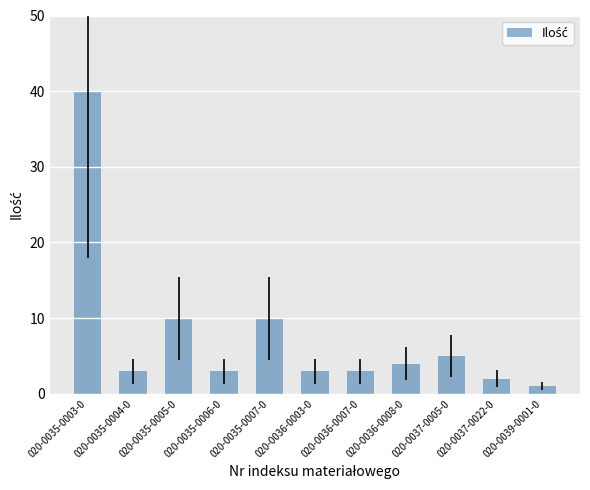

Is it true that the value at 020-0037-0022-0 is 2?

True